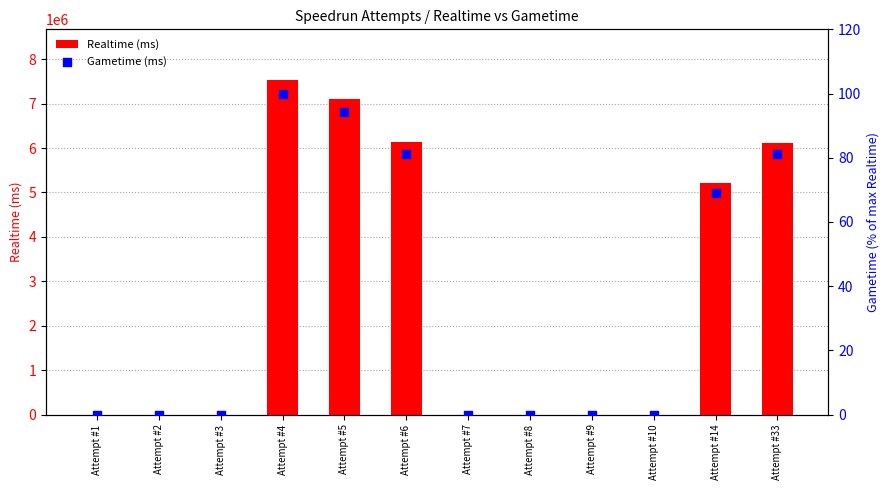

Which series has the widest spread of Y values?

Realtime (ms)